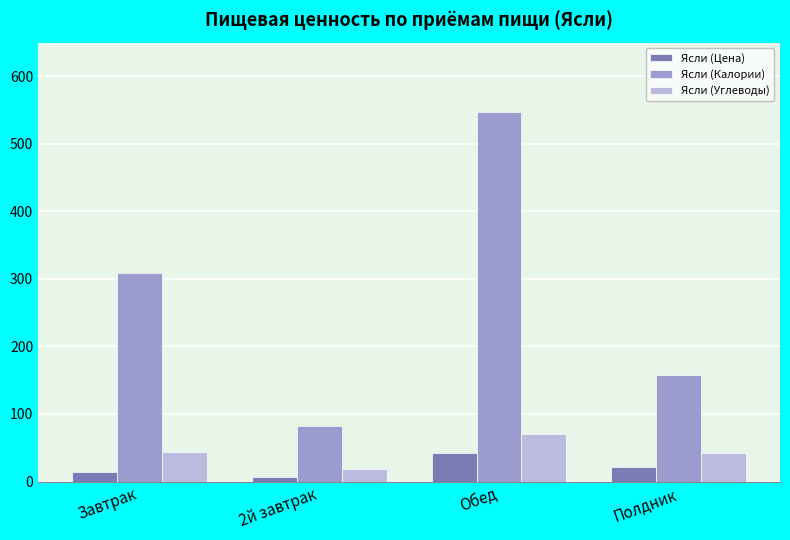

Between 2й завтрак and Обед, which series saw the biggest shift?

Ясли (Калории)